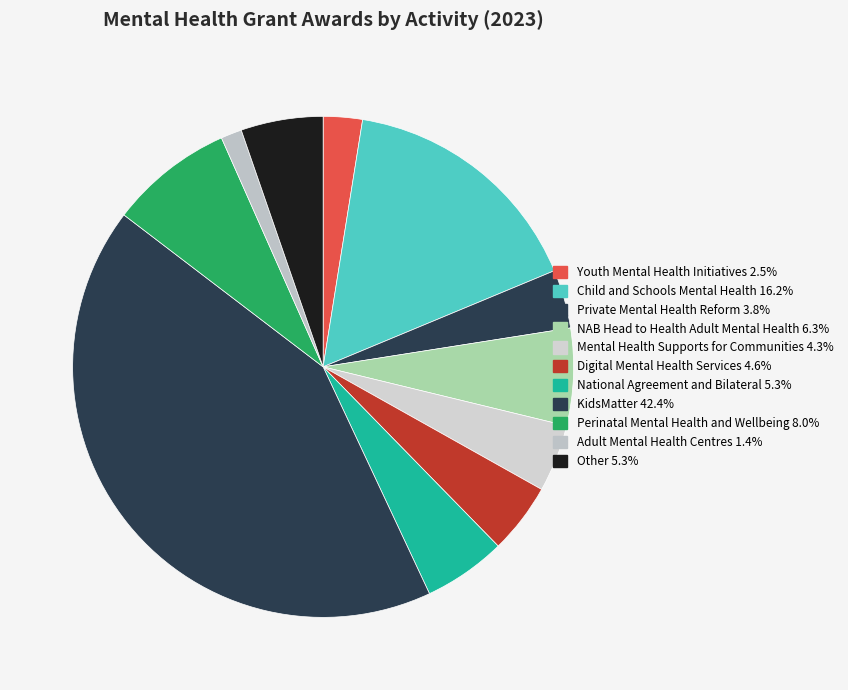

What percentage do Other and Digital Mental Health Services together represent?

9.8%